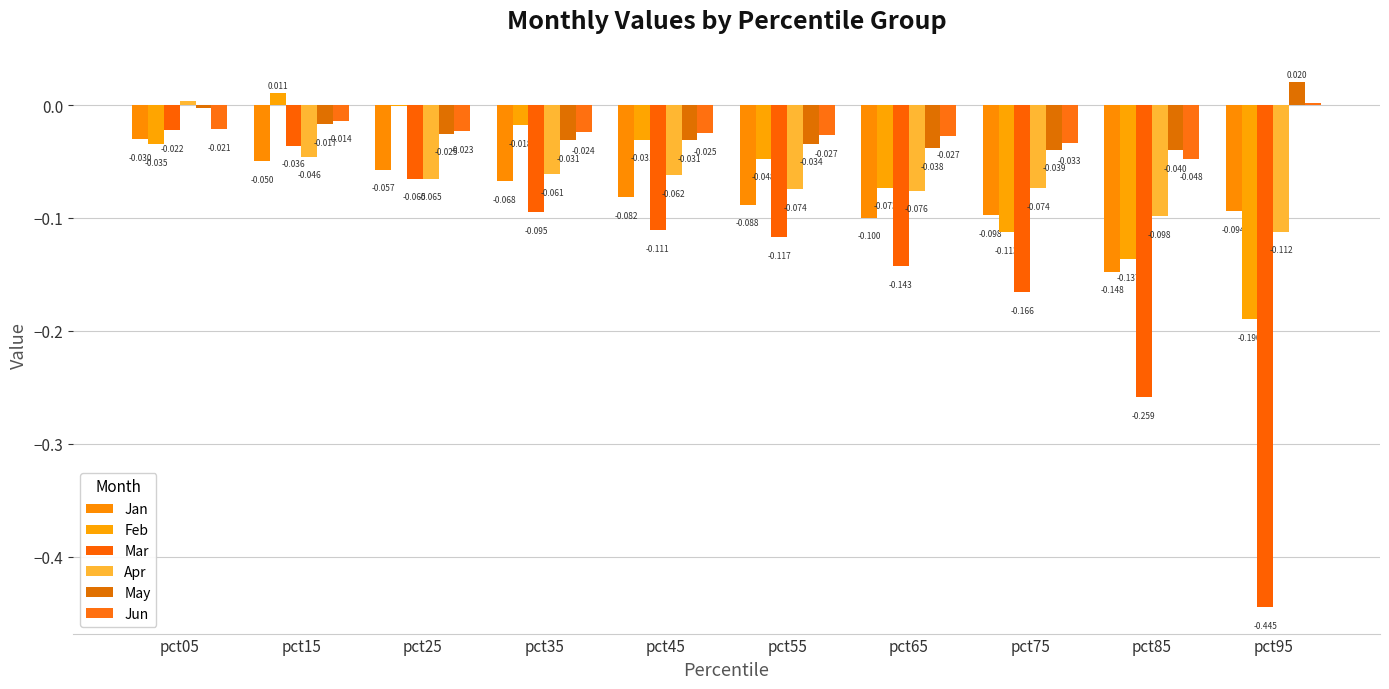

How many distinct data groups are displayed?

6